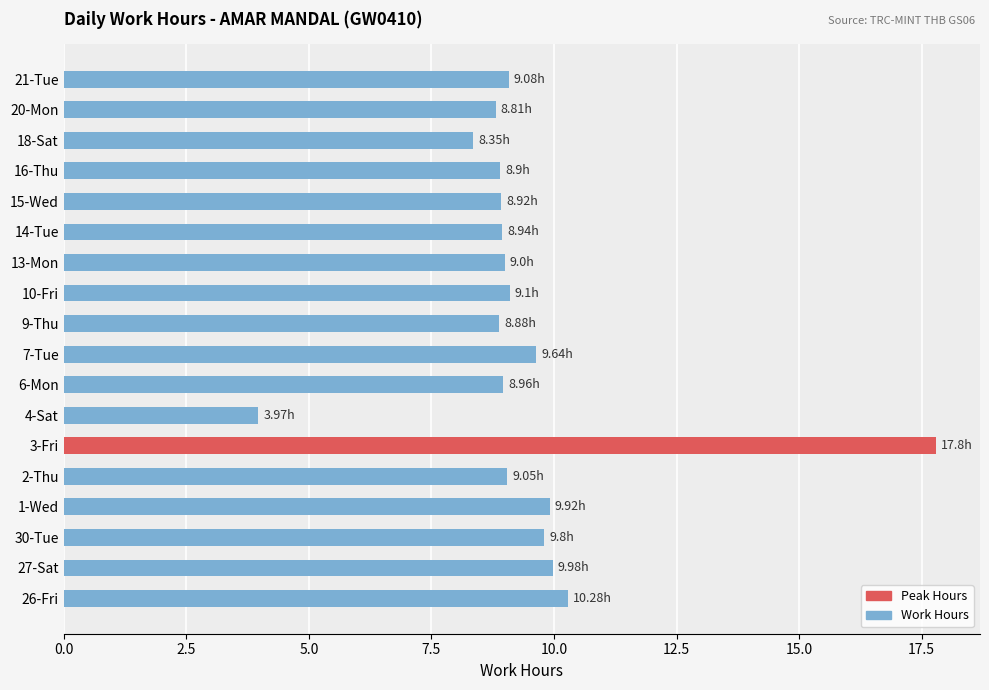

What is the difference between the maximum and minimum values?

13.8